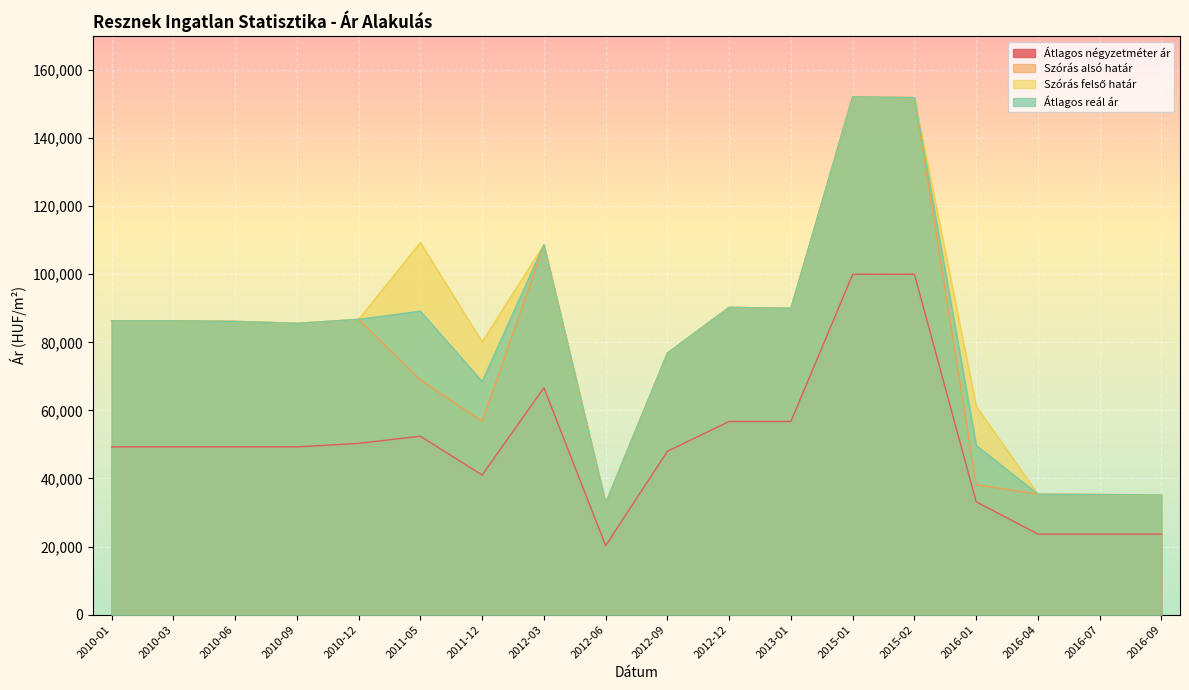

Which series has the largest range (max minus min)?

Szórás alsó határ